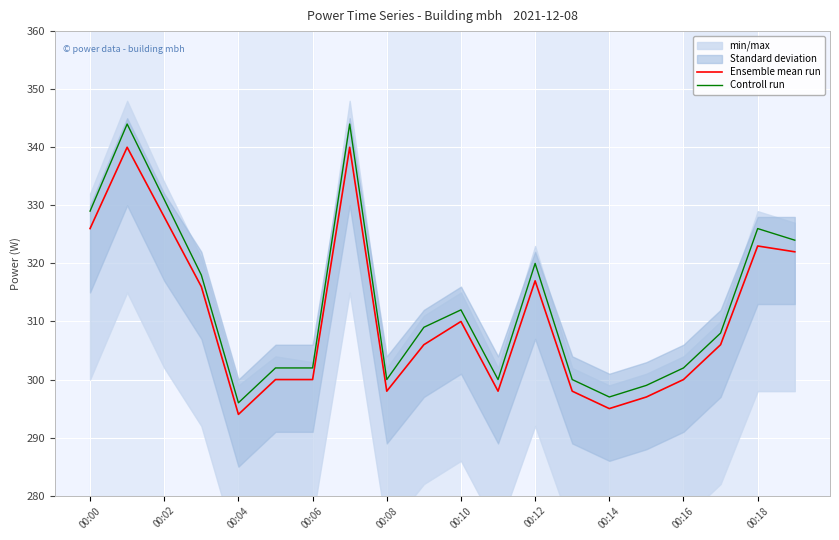

Does the chart display data point markers on the line(s)?

No